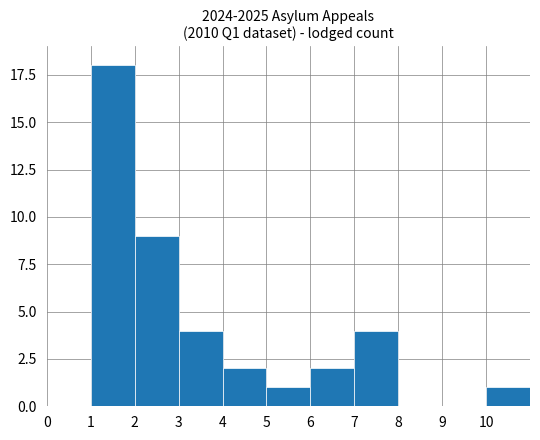

How many distinct data groups are displayed?

1